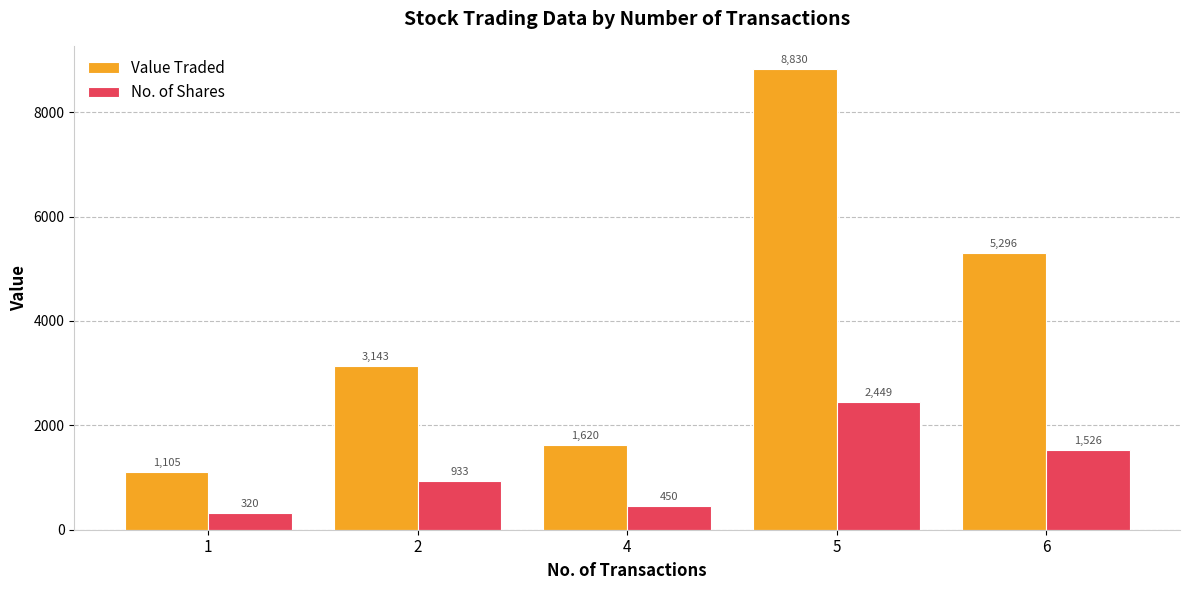

At which label is Value Traded closest to 4967?

6